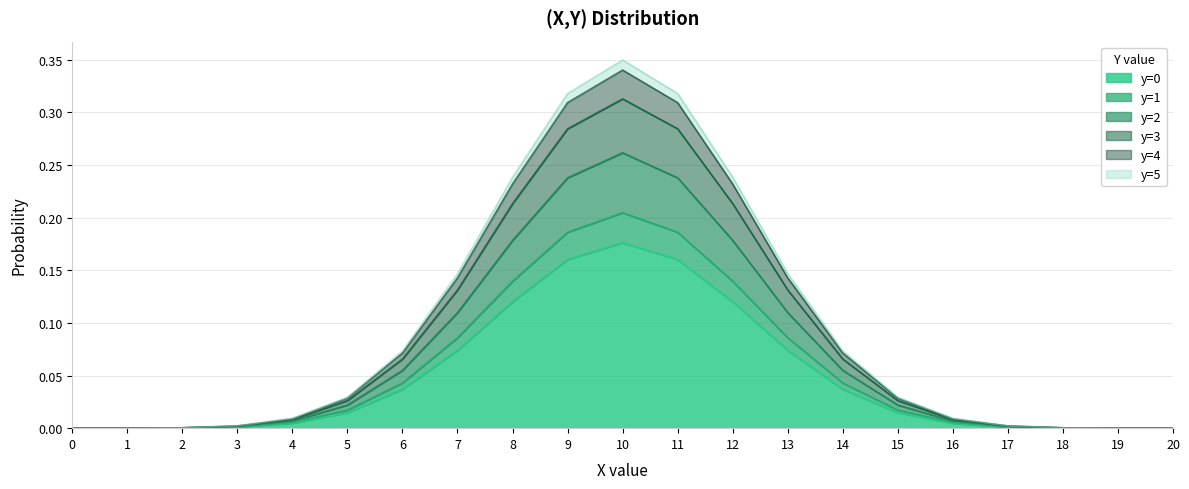

Does the chart have visible grid lines?

Yes